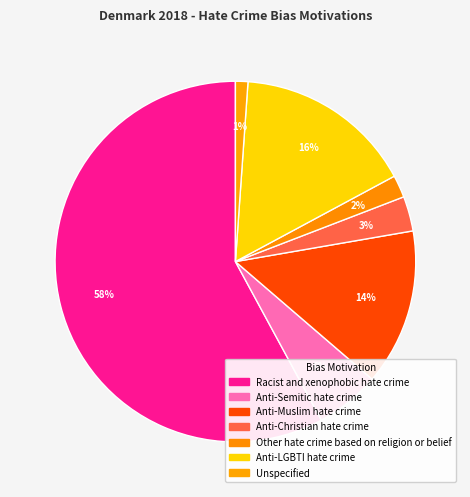

Count the number of slices in the pie.

7